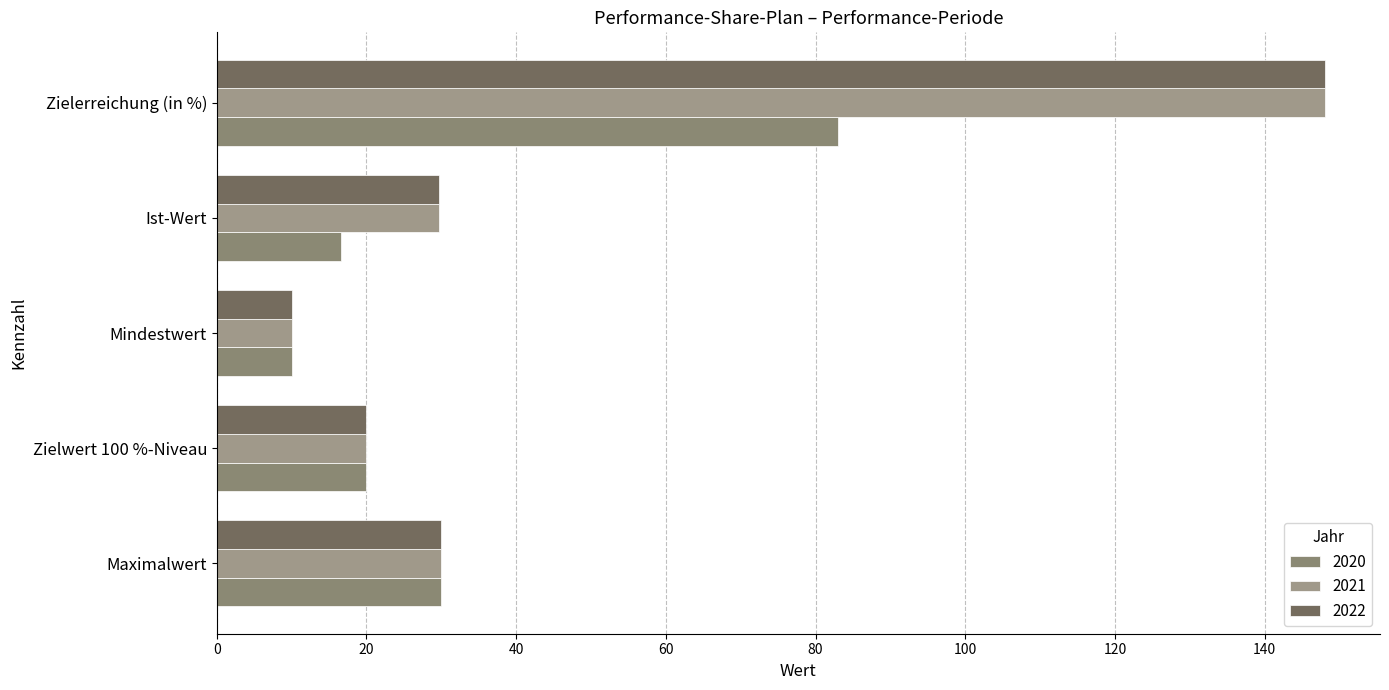

Which series has the largest total across all categories?

2022